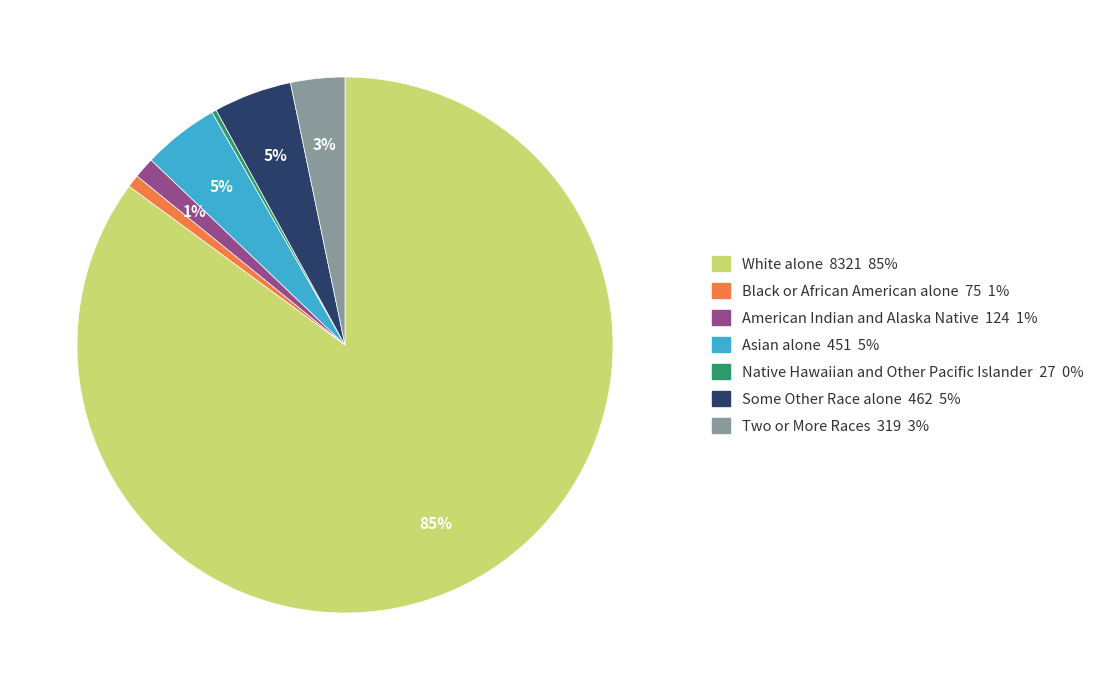

Is there any slice that represents more than half of the pie?

Yes